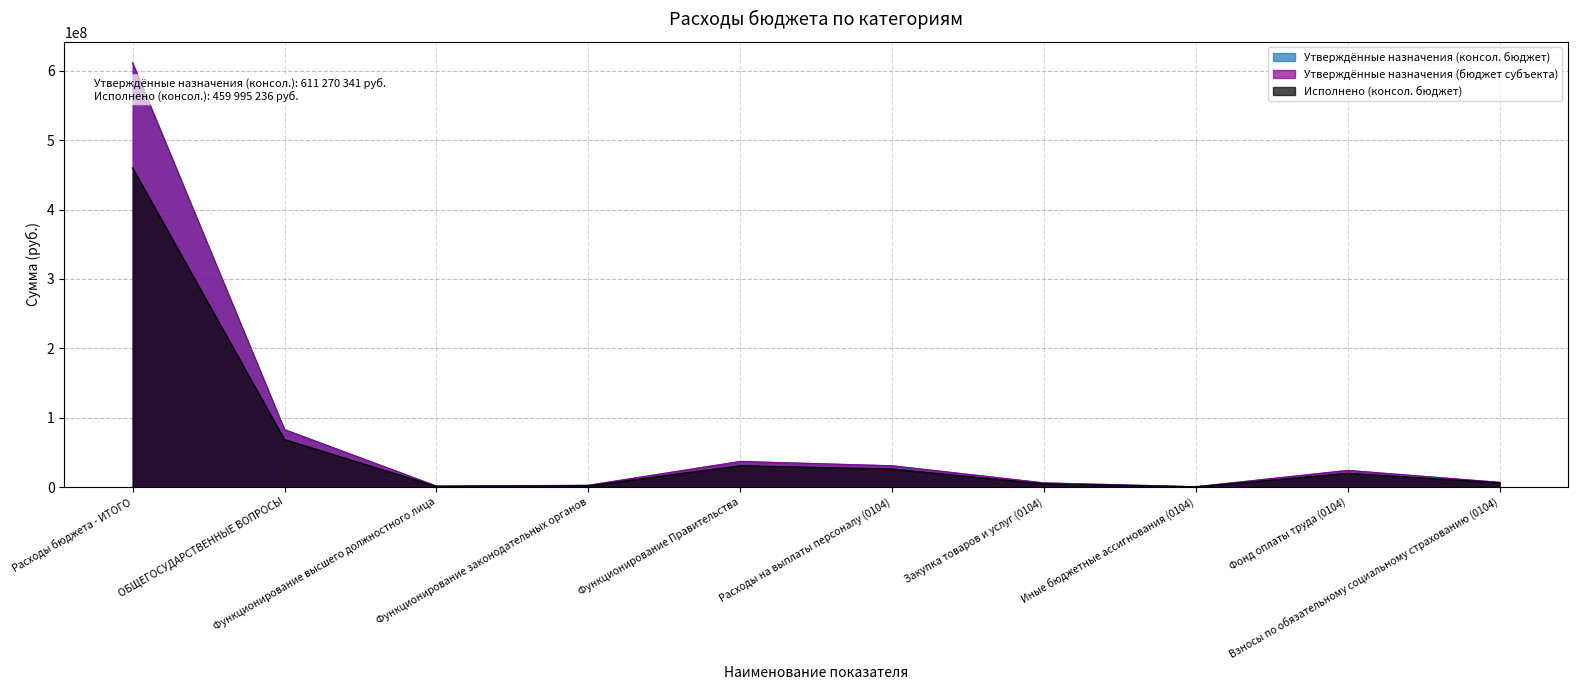

Where is Утверждённые назначения (бюджет субъекта) nearest to the value 305800113?

ОБЩЕГОСУДАРСТВЕННЫЕ ВОПРОСЫ